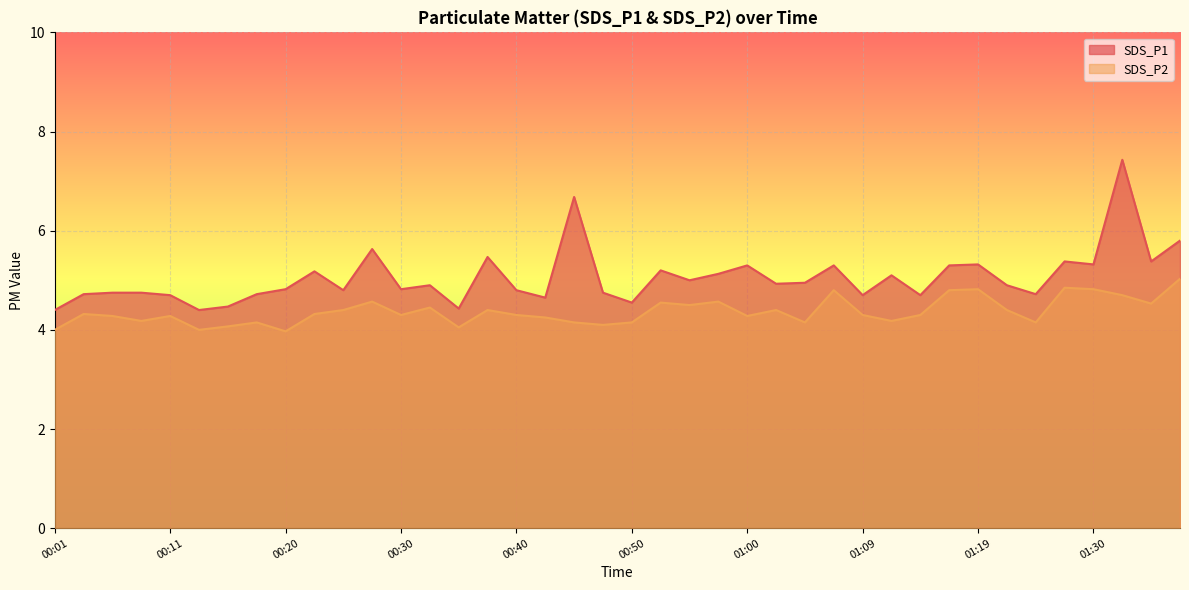

Where is the first local maximum for SDS_P2?

00:03